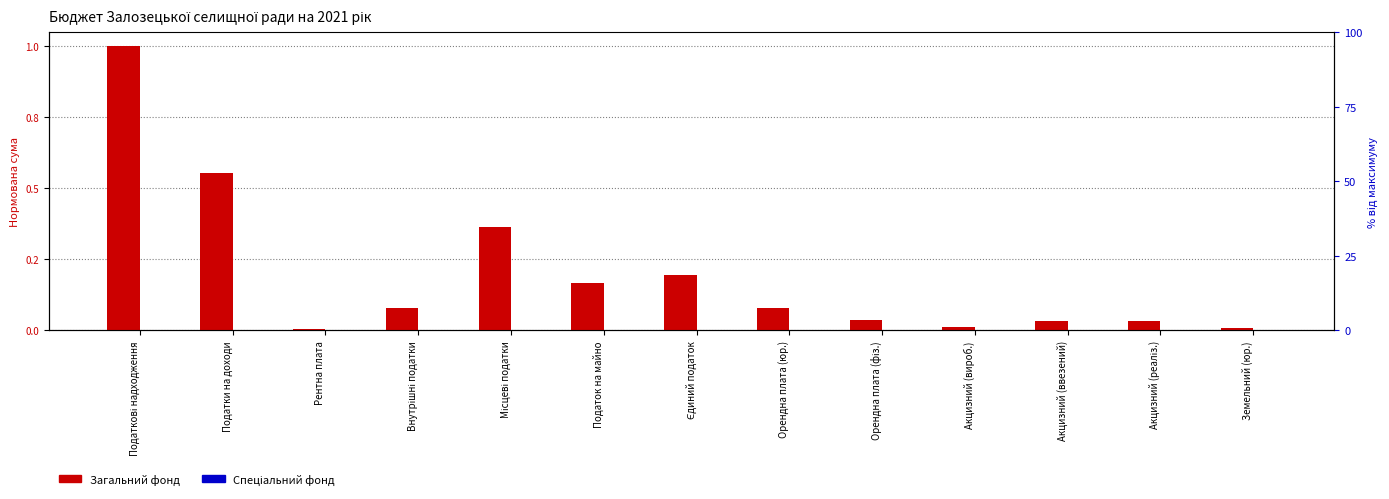

What is the sum of all Загальний фонд values?

2.6